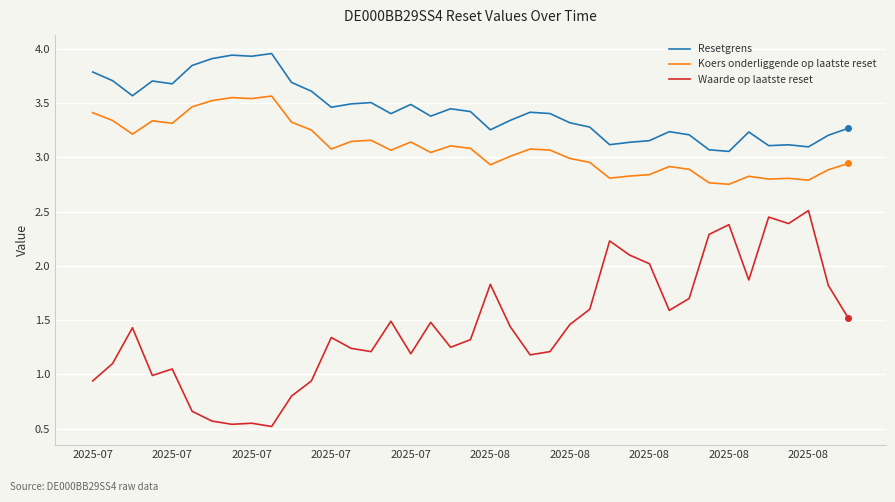

True or false: Koers onderliggende op laatste reset and Waarde op laatste reset intersect in this chart.

False